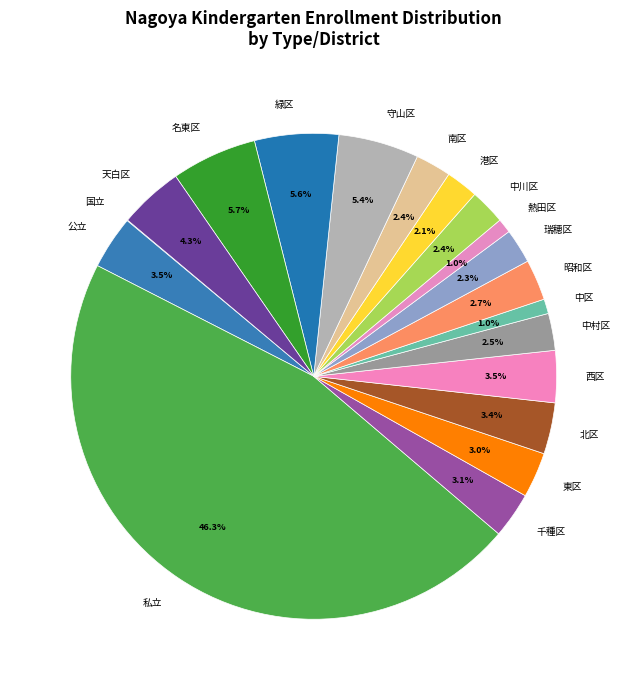

What percentage is the 中川区 slice, to the nearest percent?

2%